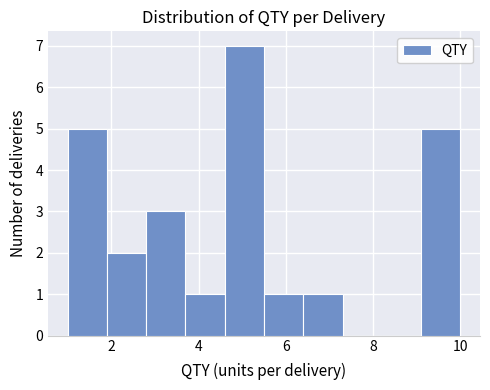

Reading left to right, list every bar in this chart as the range it spans on the x-axis followed by its height. Neither the bar edges nor the heights are printed on the chart, so give them approximately, as read against the axes.

1.0 to 1.9: 5
1.9 to 2.8: 2
2.8 to 3.7: 3
3.7 to 4.6: 1
4.6 to 5.5: 7
5.5 to 6.4: 1
6.4 to 7.3: 1
7.3 to 8.2: 0
8.2 to 9.1: 0
9.1 to 10.0: 5